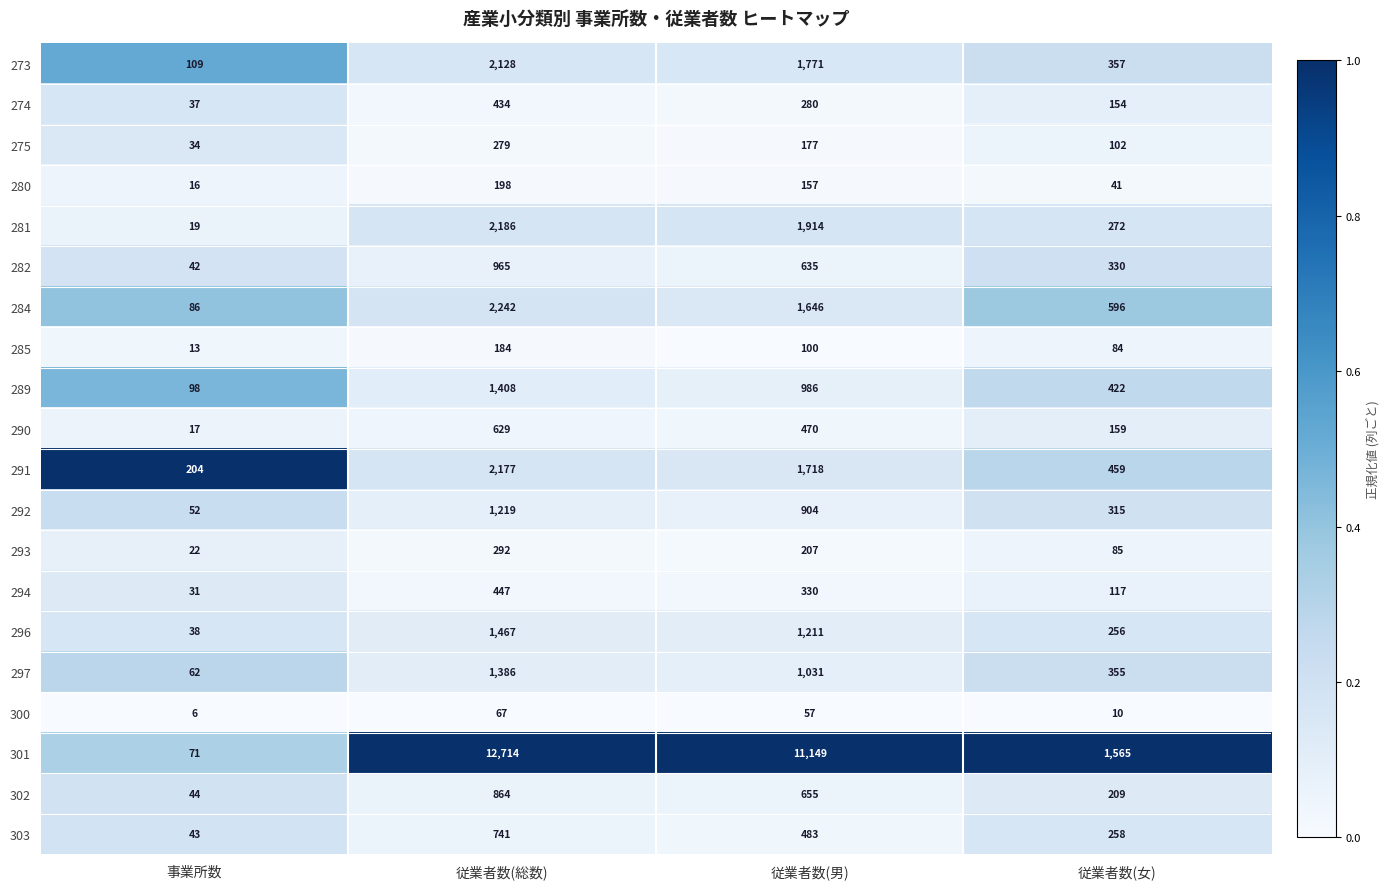

What is the greatest value displayed?

12714